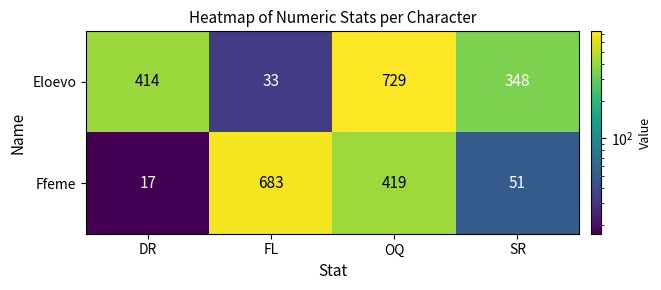

What is the total value across all series at SR?

399